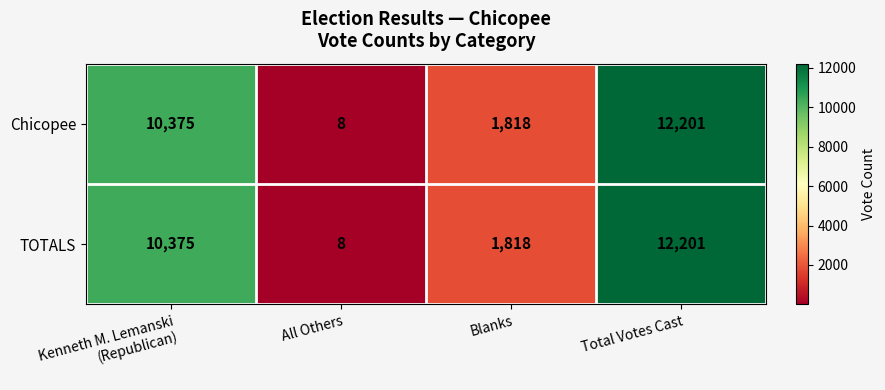

What is the smallest value displayed?

8